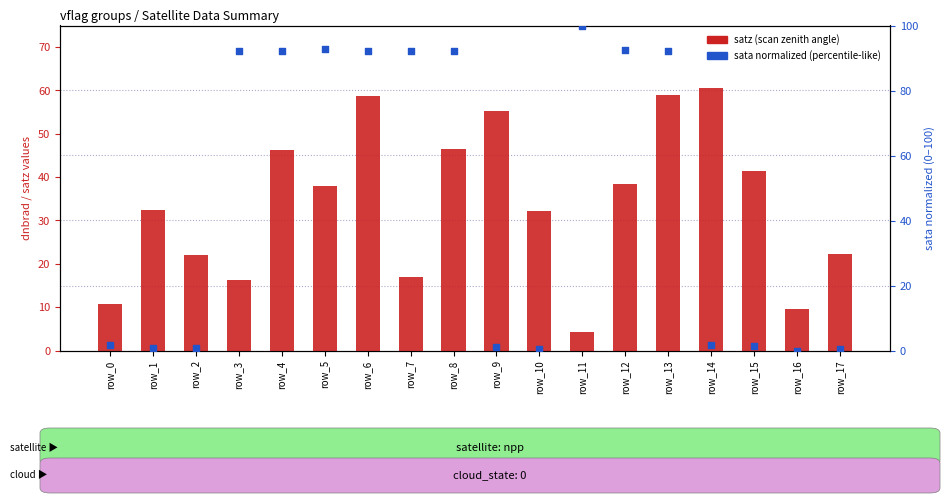

Which series reaches the minimum Y coordinate?

sata normalized (0-100)